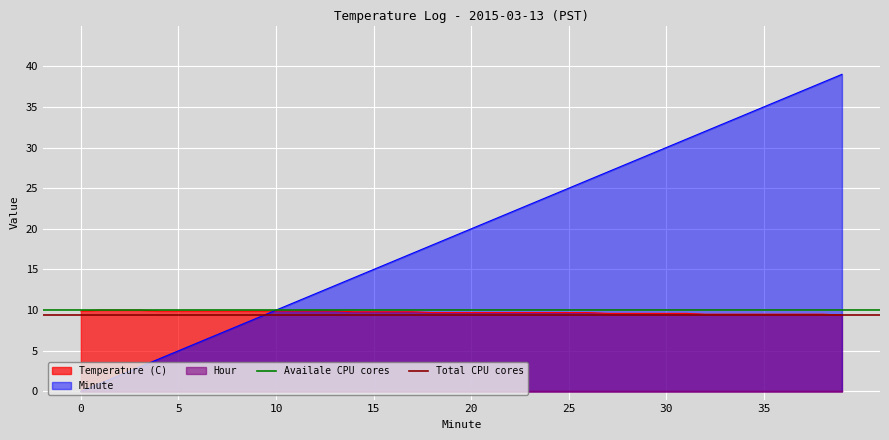

What is the value of the Total CPU cores point at the 1st from the left?

9.4